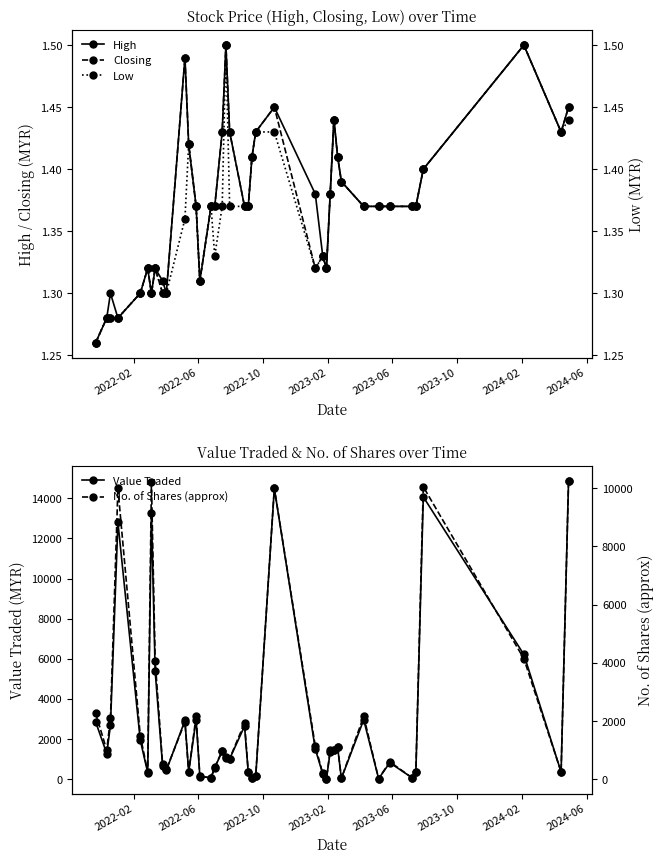

True or false: Closing has more than 1 points higher than both neighbors.

True